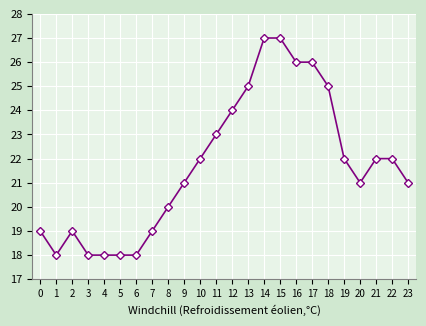

Which has a higher value, 11 or 9?

11